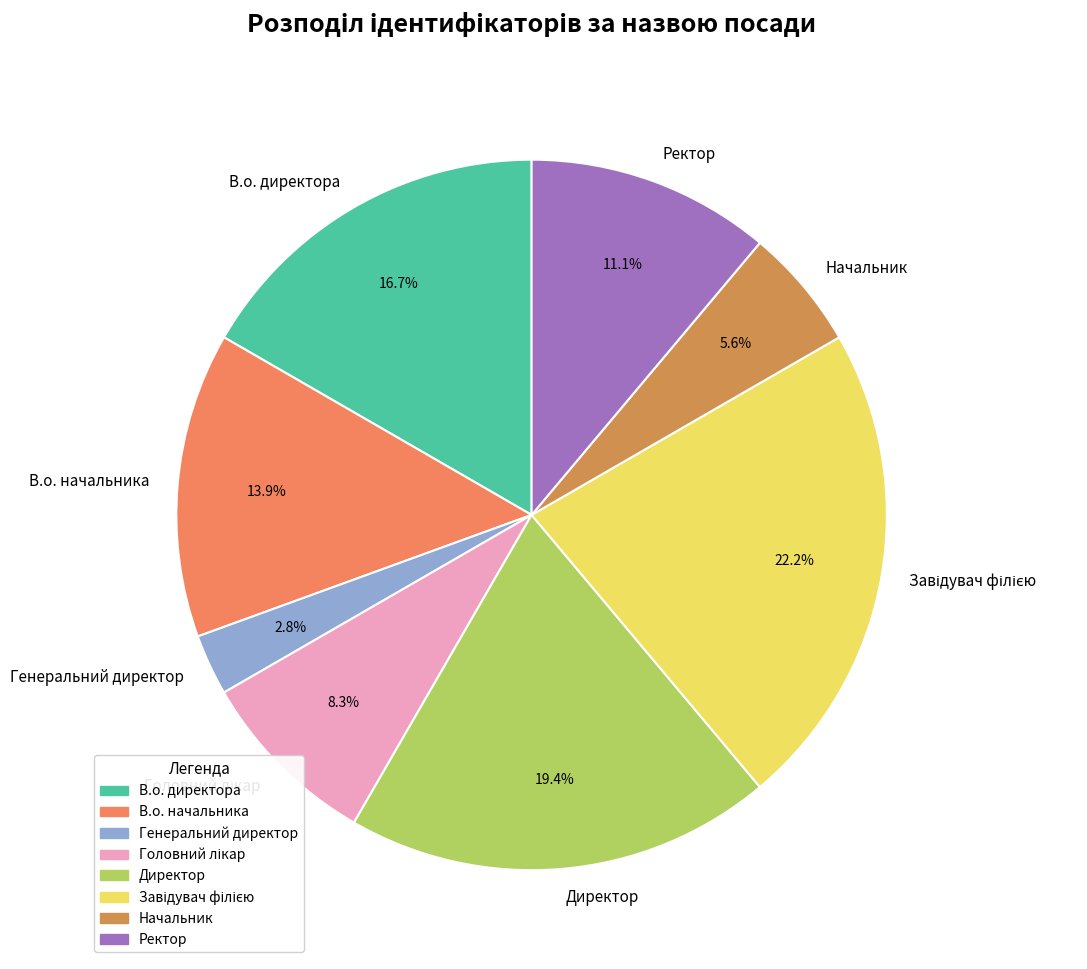

To the nearest percent, what portion does Ректор represent?

11%